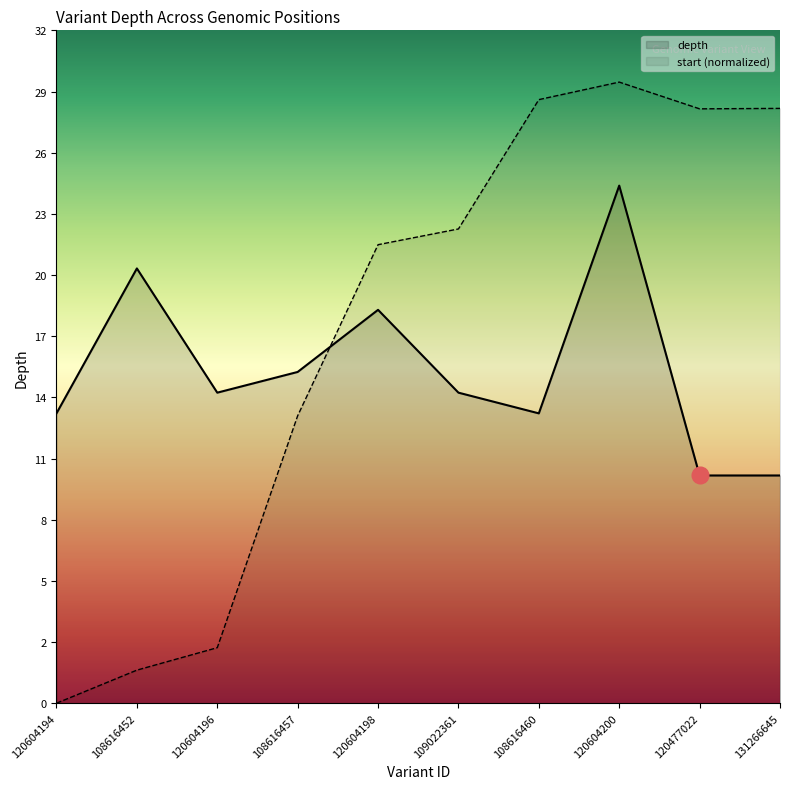

Reading right to left, transcribe all the data shown in this chart.

depth: 131266645=11.0	120477022=11.0	120604200=25.0	108616460=14.0	109022361=15.0	120604198=19.0	108616457=16.0	120604196=15.0	108616452=21.0	120604194=14.0
start (normalized): 131266645=28.7	120477022=28.7	120604200=30.0	108616460=29.2	109022361=22.9	120604198=22.1	108616457=13.9	120604196=2.7	108616452=1.6	120604194=0.0